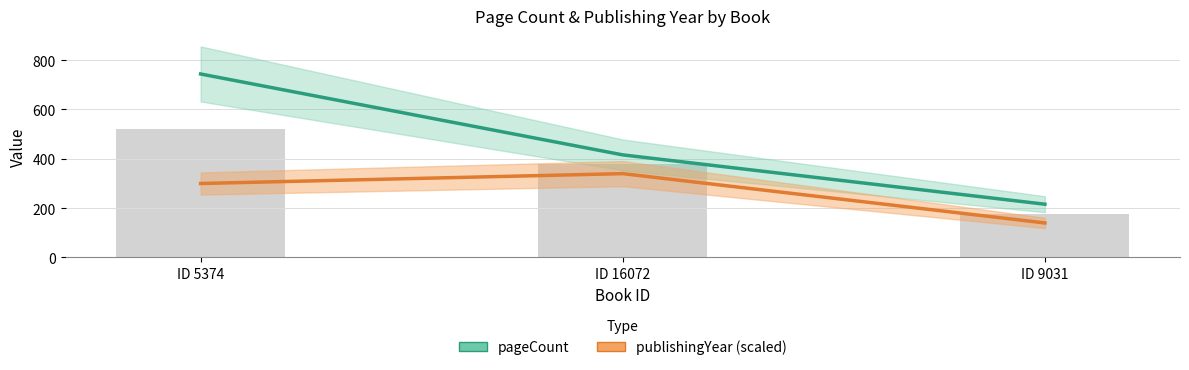

What is the maximum value shown in the chart?

744